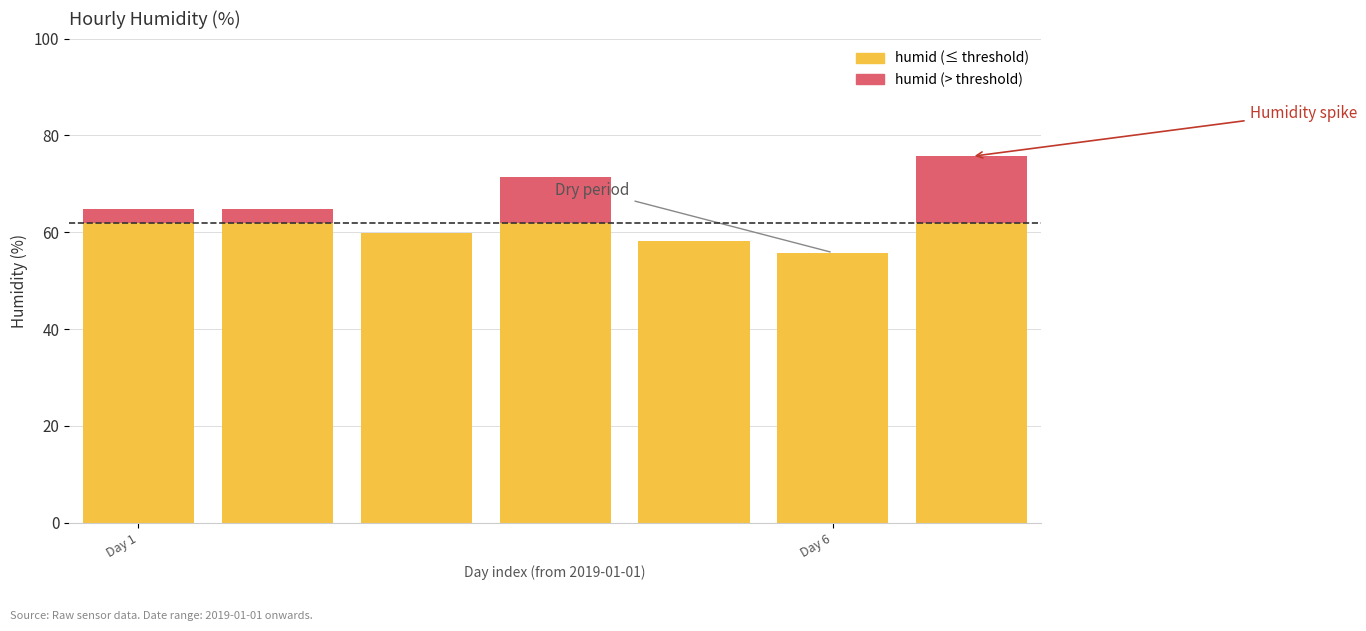

How many bars are there in each group?

2